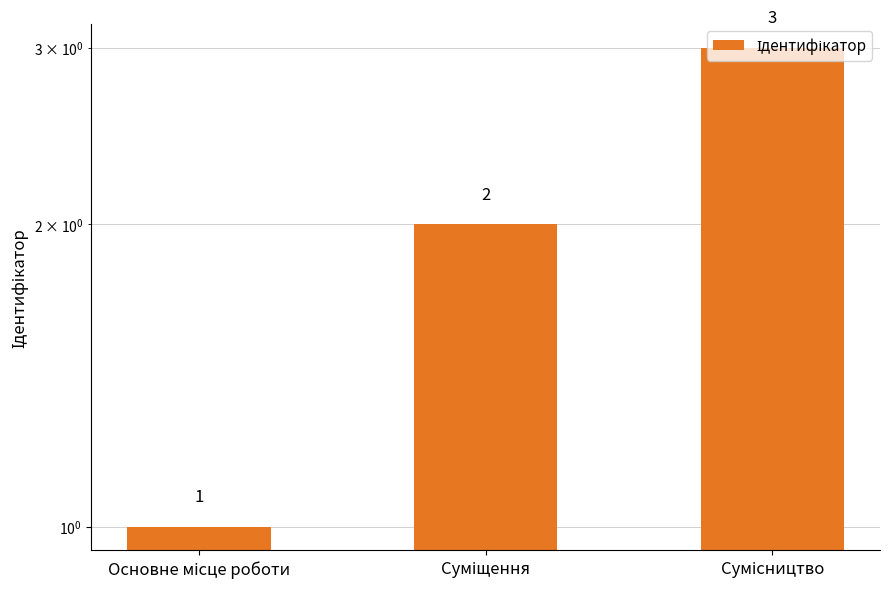

Reading right to left, what are all the values shown in this chart?

Сумісництво=3	Суміщення=2	Основне місце роботи=1